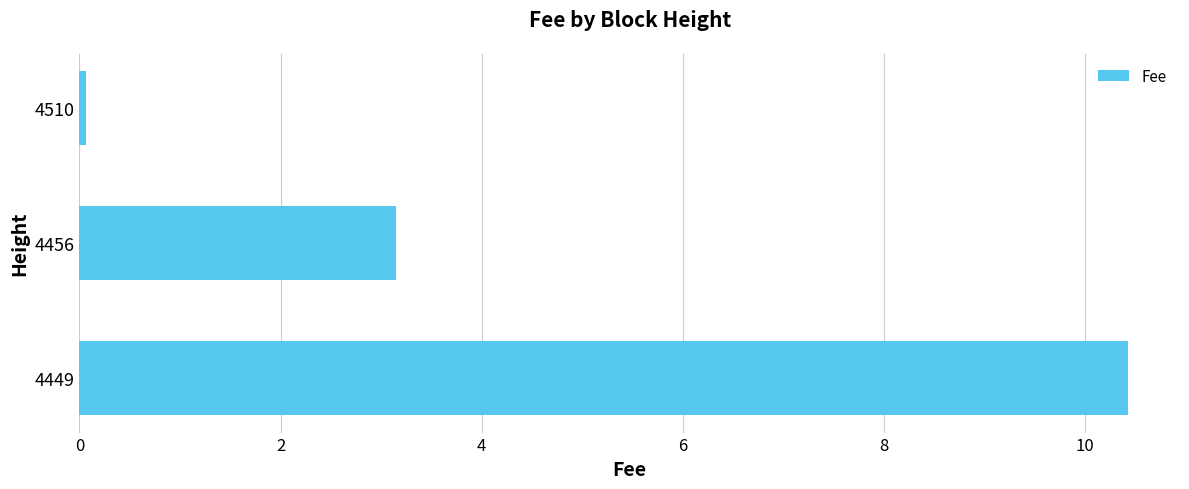

At which label is the value closest to 5?

4456